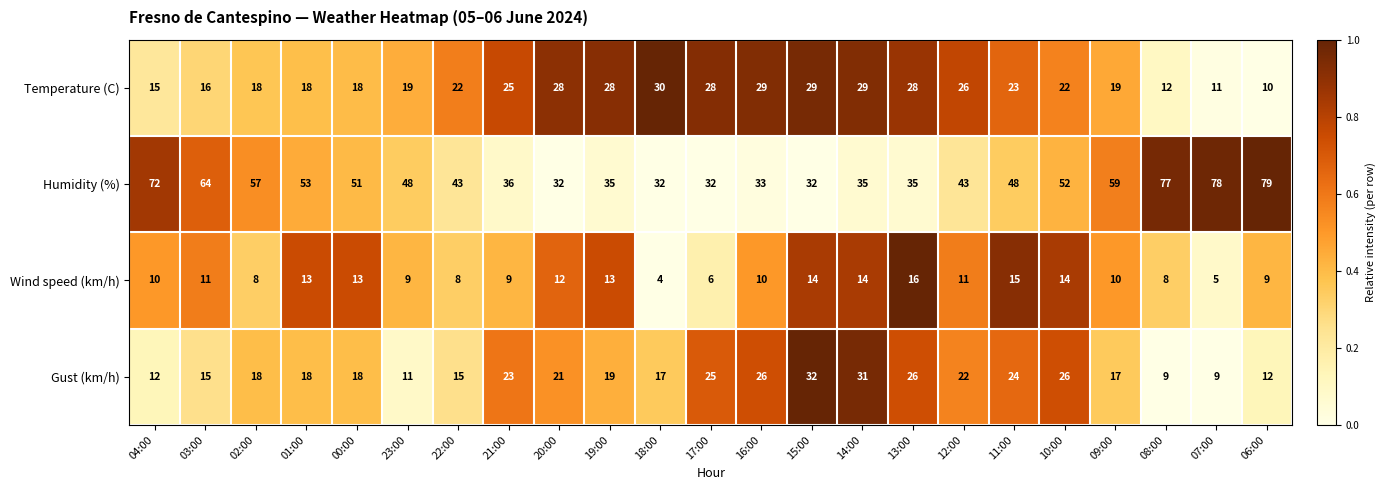

At 20:00, list the series in order from largest to smallest.

Humidity (%), Temperature (C), Gust (km/h), Wind speed (km/h)